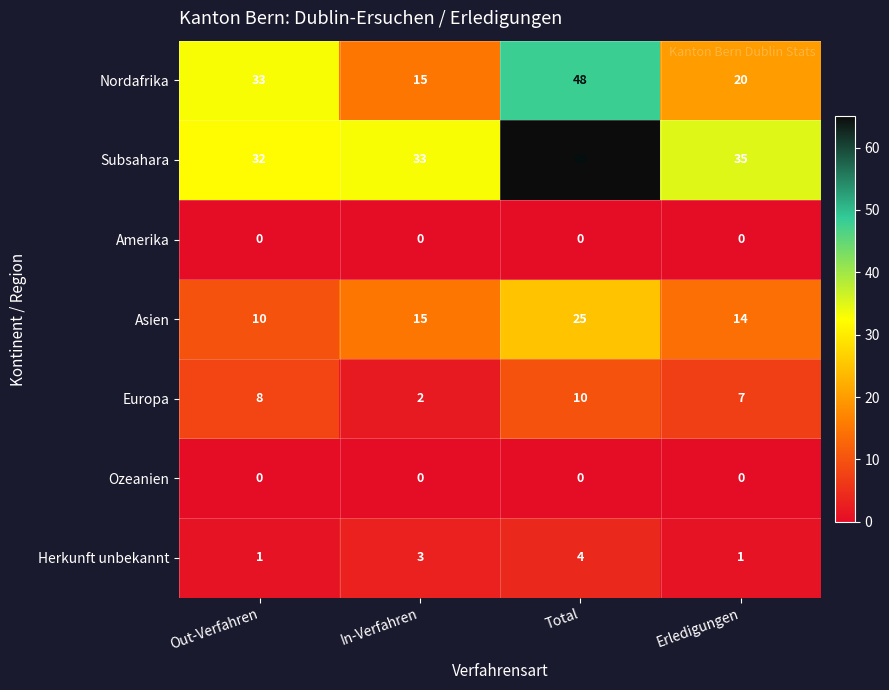

What is the difference between the maximum and second lowest values in the Europa series?

3